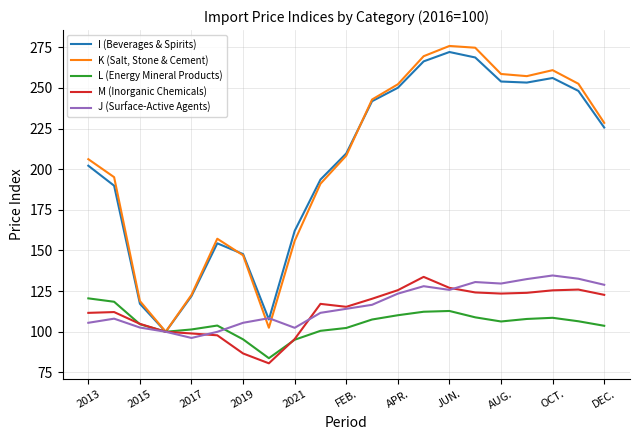

Which series has the widest spread of values?

K (Salt, Stone & Cement)